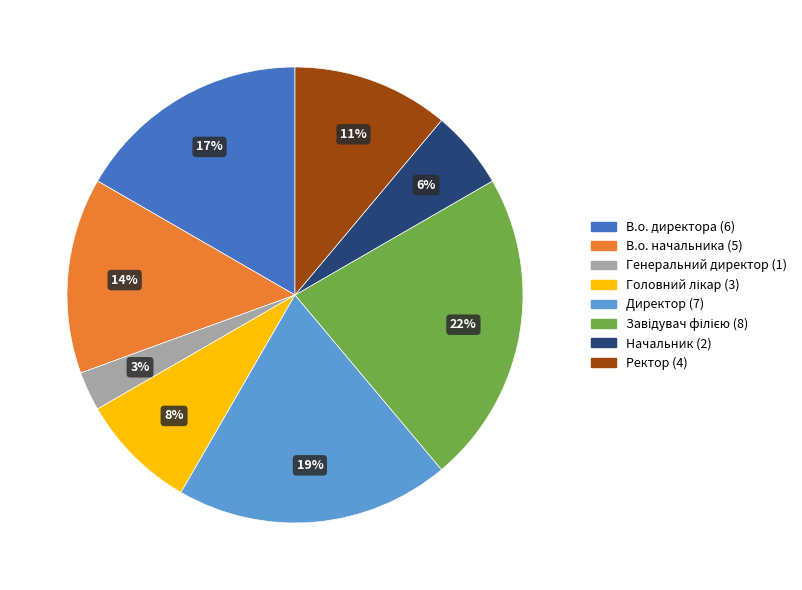

Which category has the smallest portion of the pie?

Генеральний директор